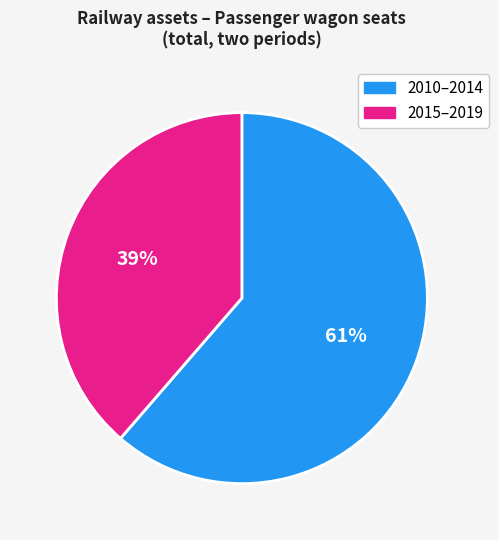

Is there a majority slice in this chart?

Yes